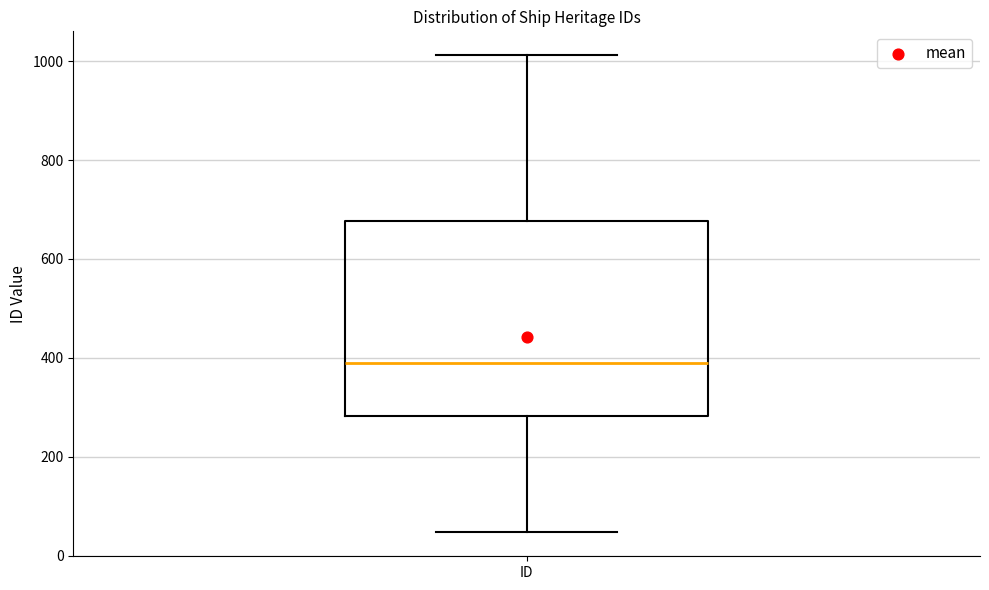

Read this box plot against the y-axis: the position of the median line, the range covered by the box, and the ends of both whiskers. The values are not printed on the chart, so give them approximately, as read against the axis.

median 380, box 280 to 680, whiskers 40 to 1020